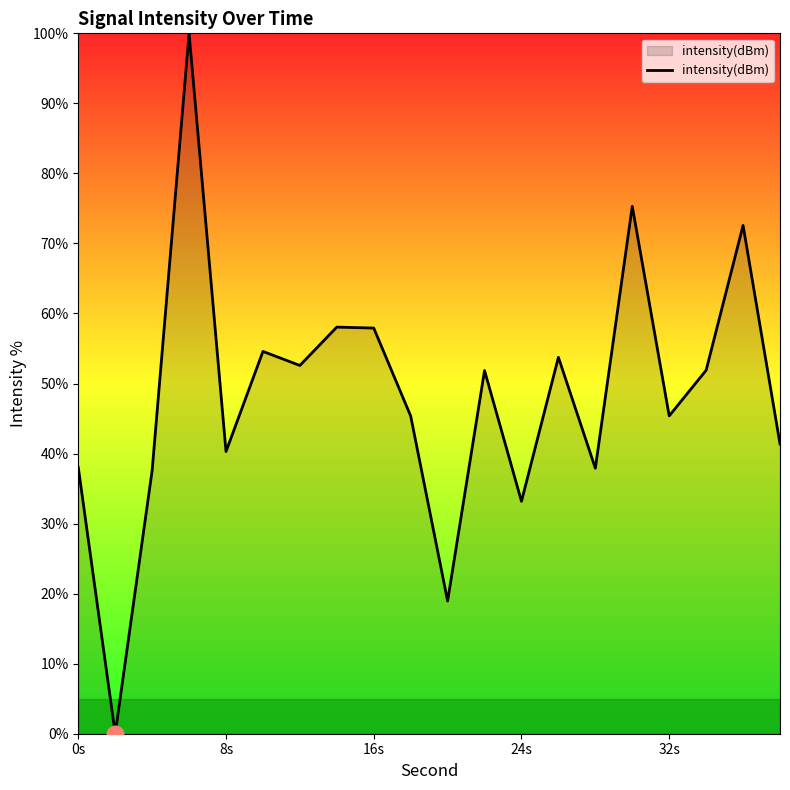

What is the maximum value shown in the chart?

100.0